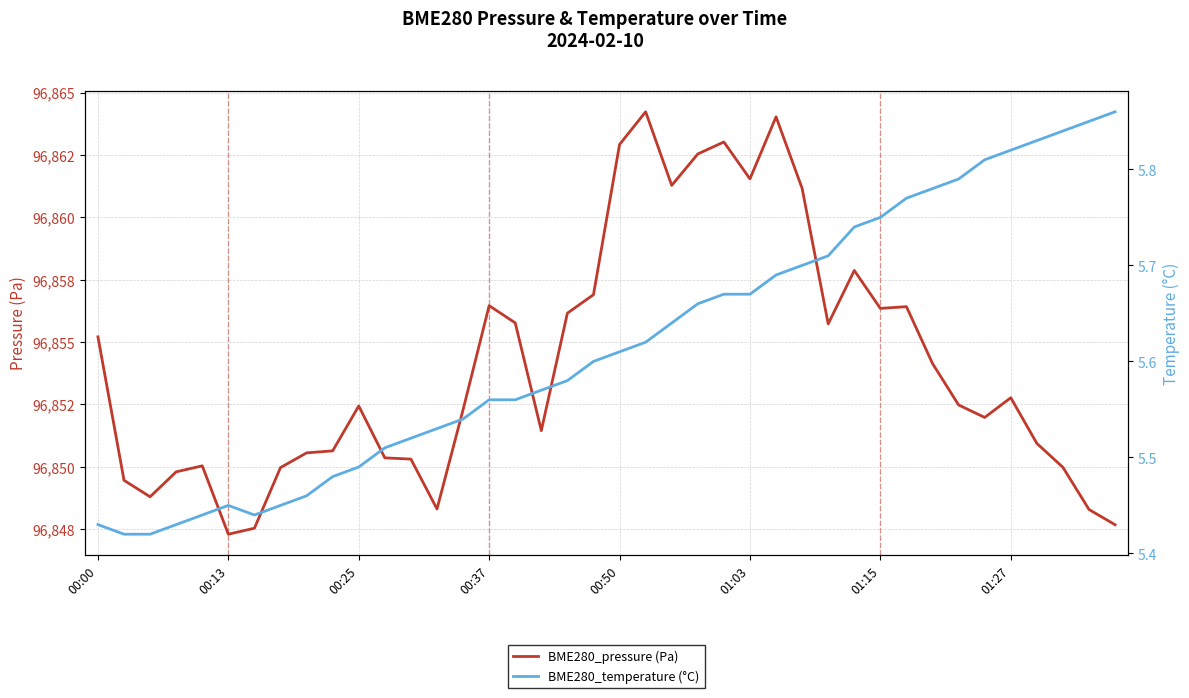

What is the value of the BME280_pressure (Pa) point at the 23rd from the left?

96861.3